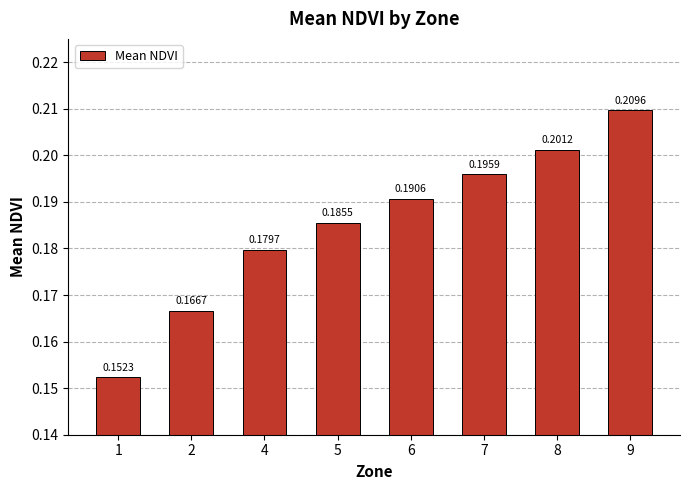

Which has a higher value, 8 or 6?

8